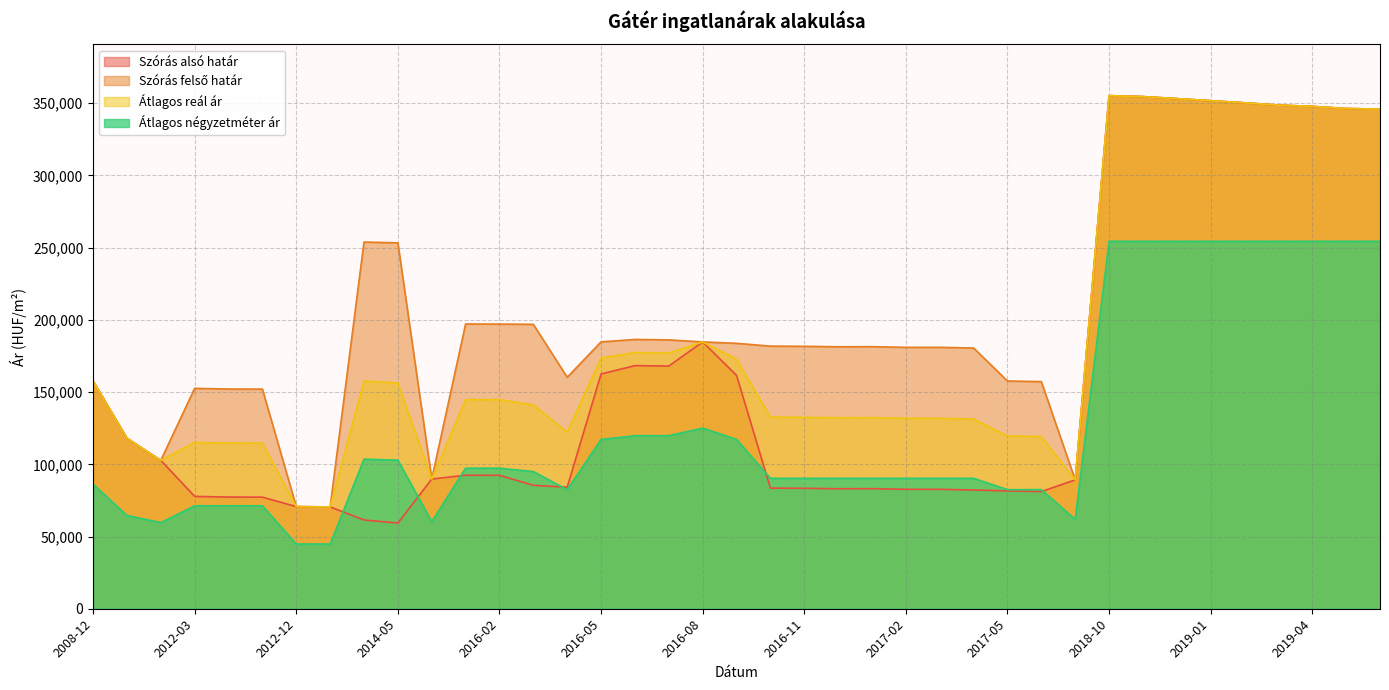

True or false: Átlagos reál ár and Átlagos négyzetméter ár intersect in this chart.

False